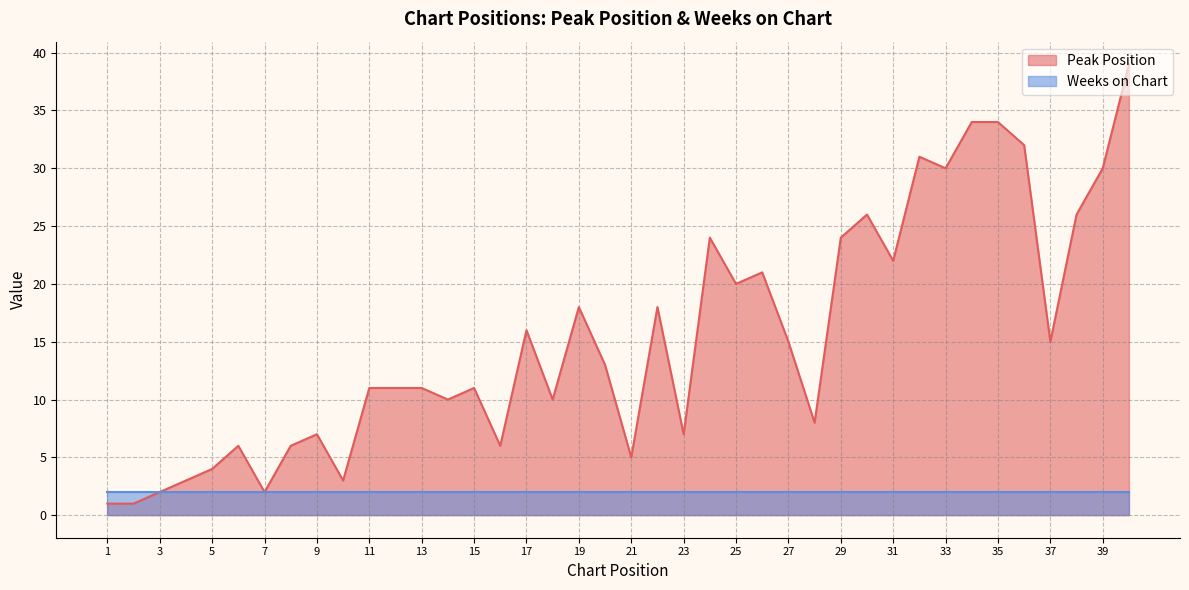

What is the difference between the maximum and minimum values?

38